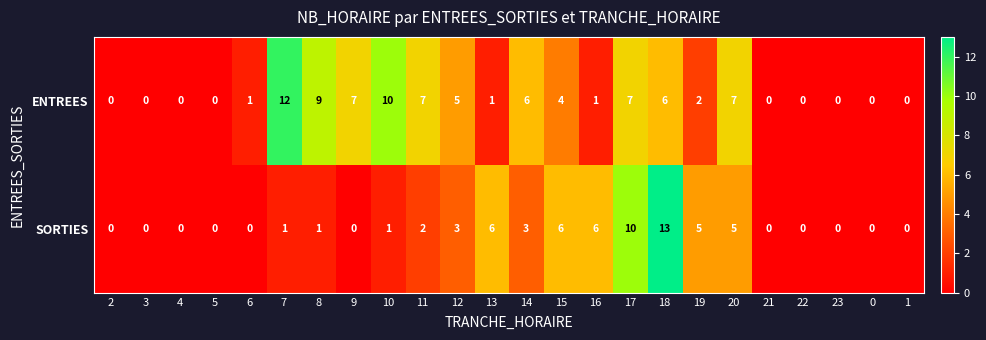

What is the average value of the ENTREES series?

4